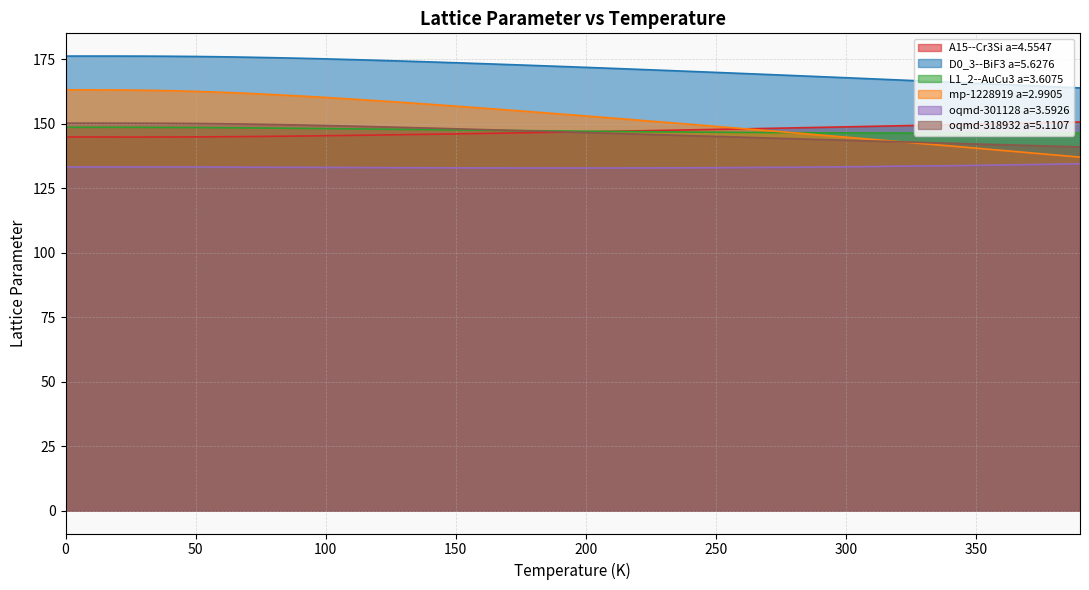

What is the difference between the L1_2--AuCu3 a=3.6075 values at 340 and 240?

0.4